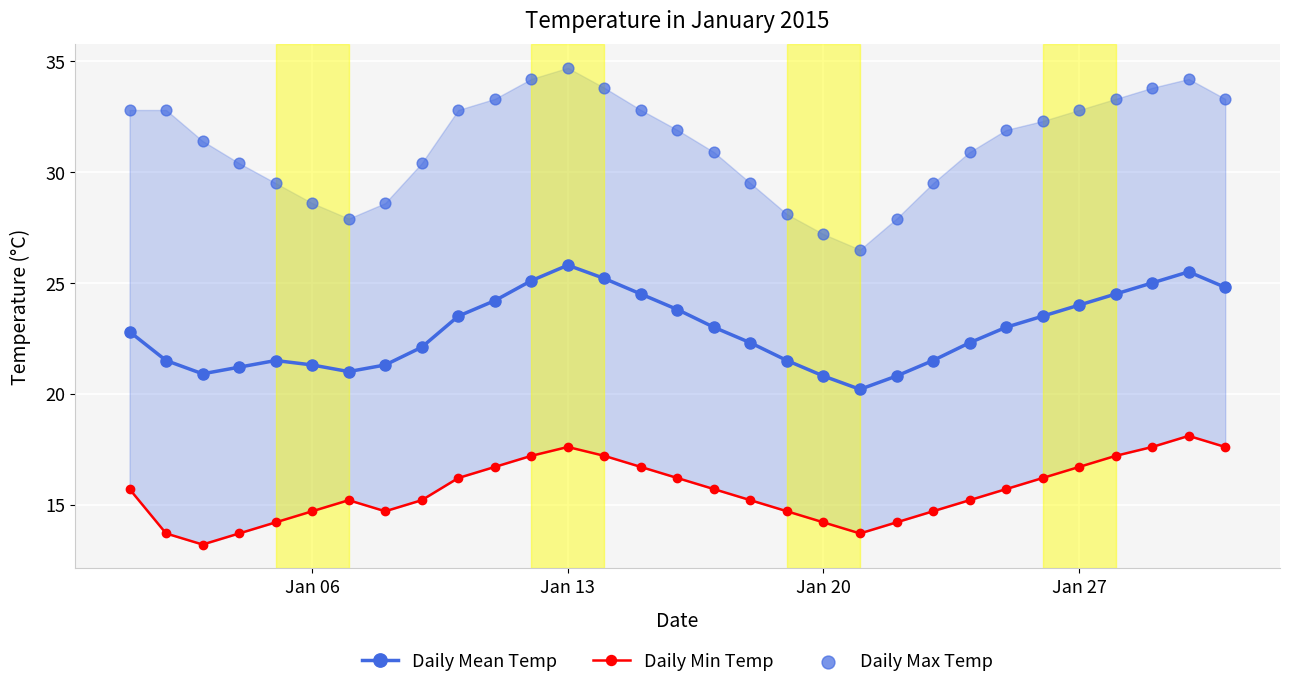

True or false: Daily Mean Temp has more than 0 interior local peaks.

True